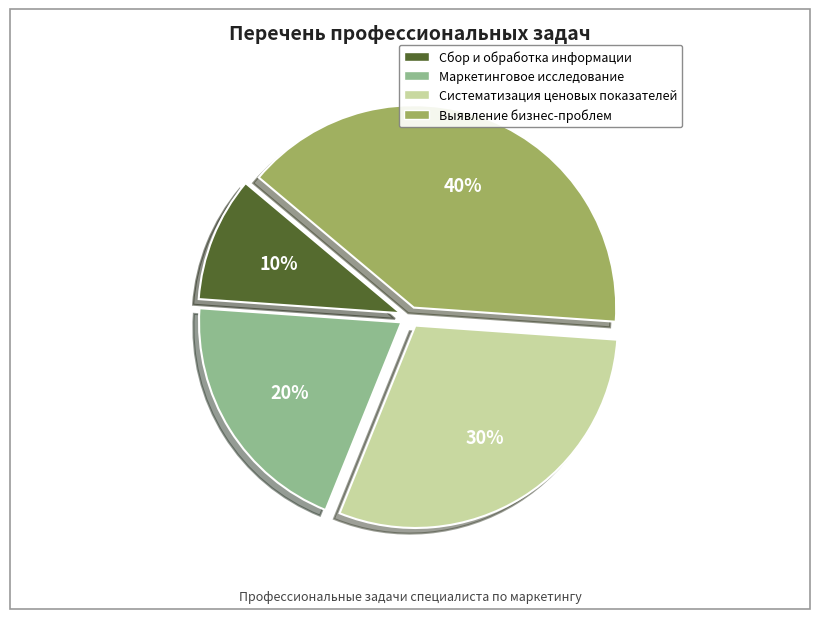

To the nearest percent, what is the average slice percentage?

25%